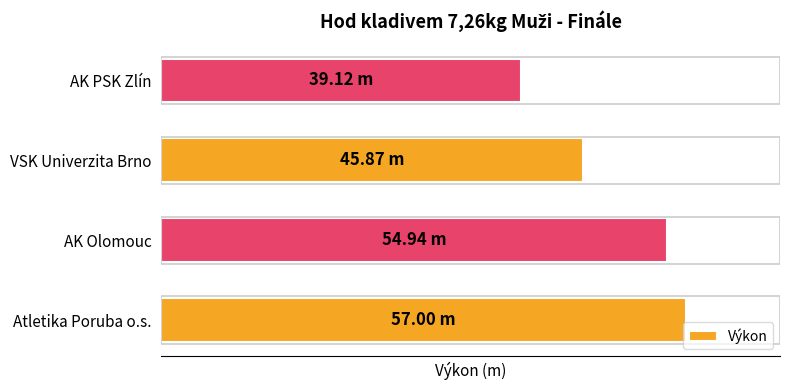

Are the bars horizontal?

Yes